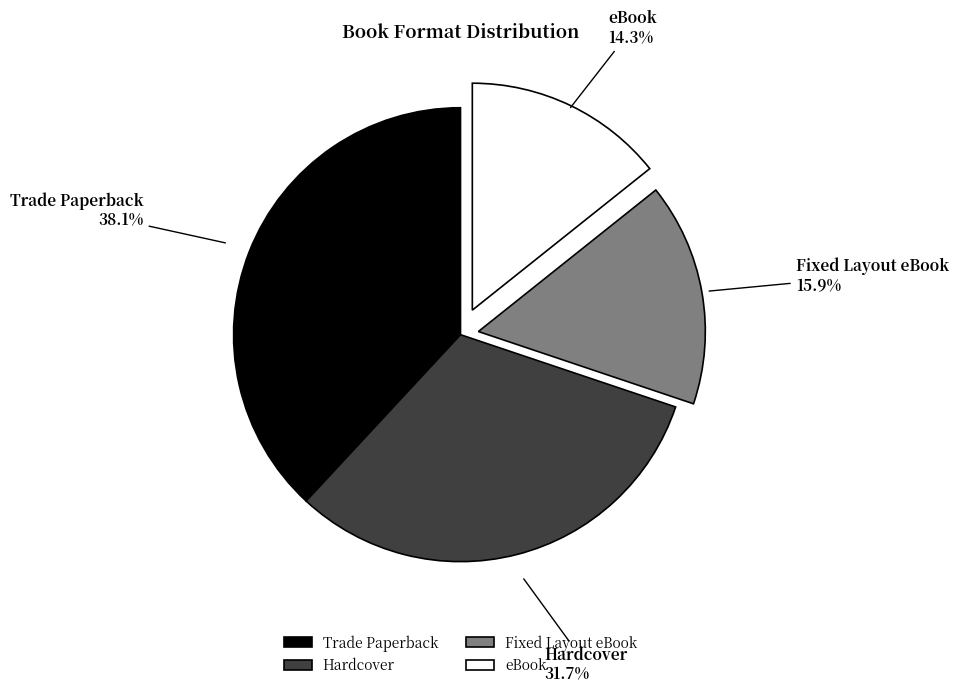

How many segments does this pie chart have?

4